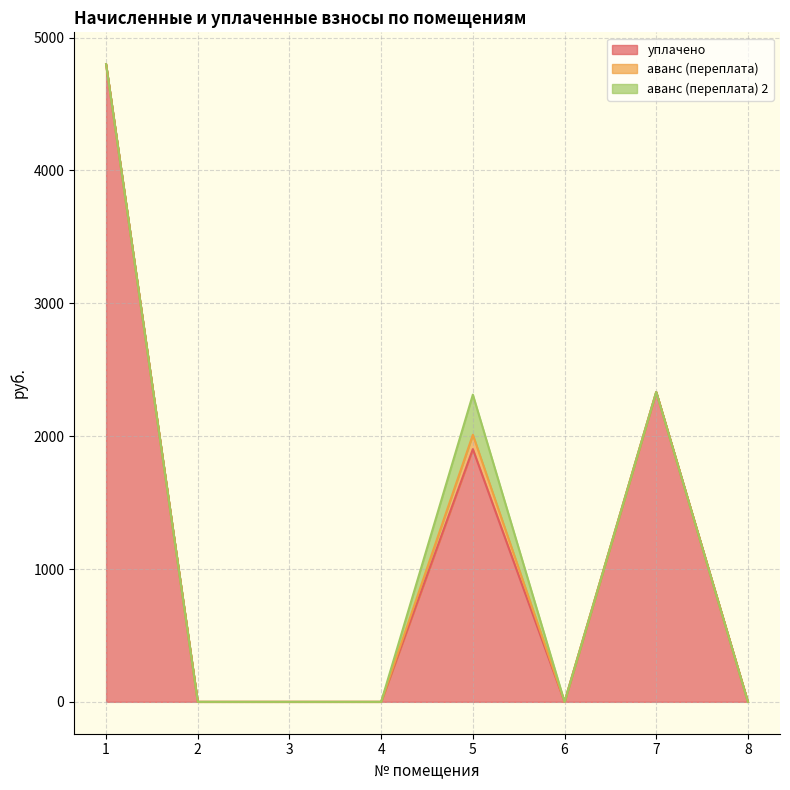

What is the value of the аванс (переплата) point at the 5th from the left?

108.0